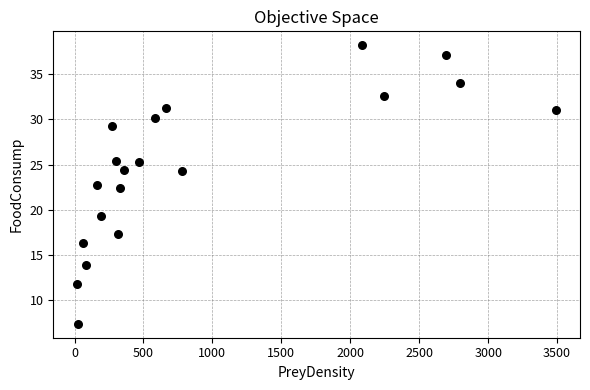

What Y value in the scatter plot is closest to 22?

22.4